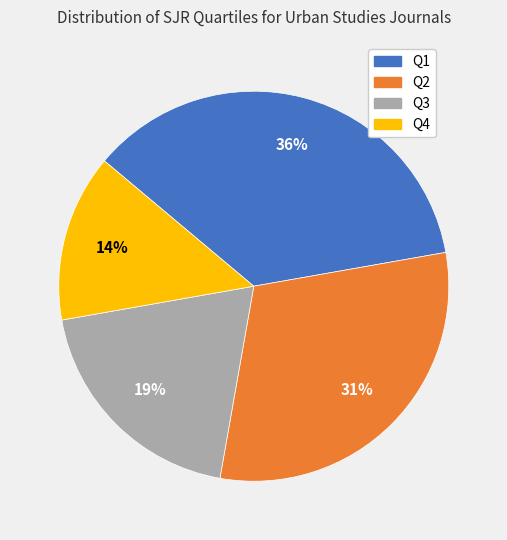

Combined, do Q4 and Q2 account for over 50%?

No